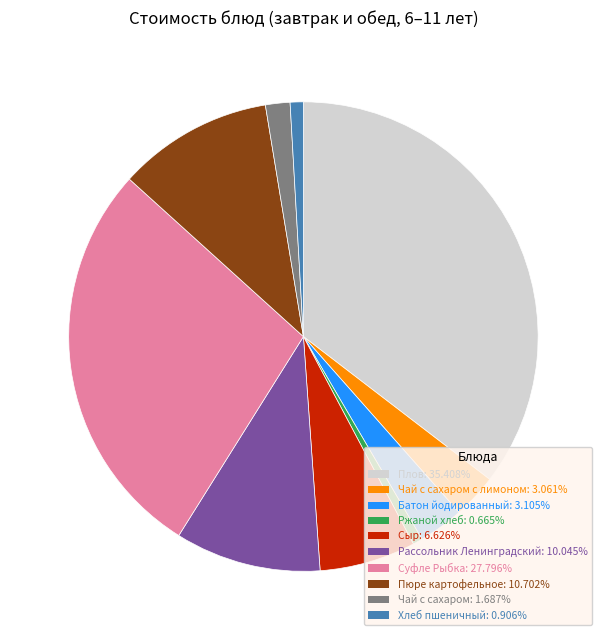

Is there a majority slice in this chart?

No